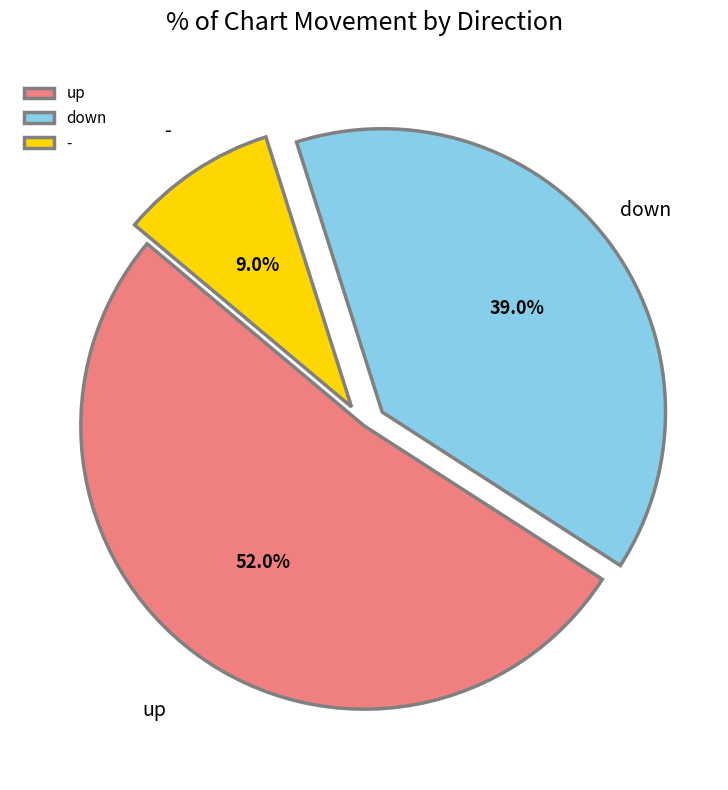

To the nearest percent, what portion does down represent?

39%